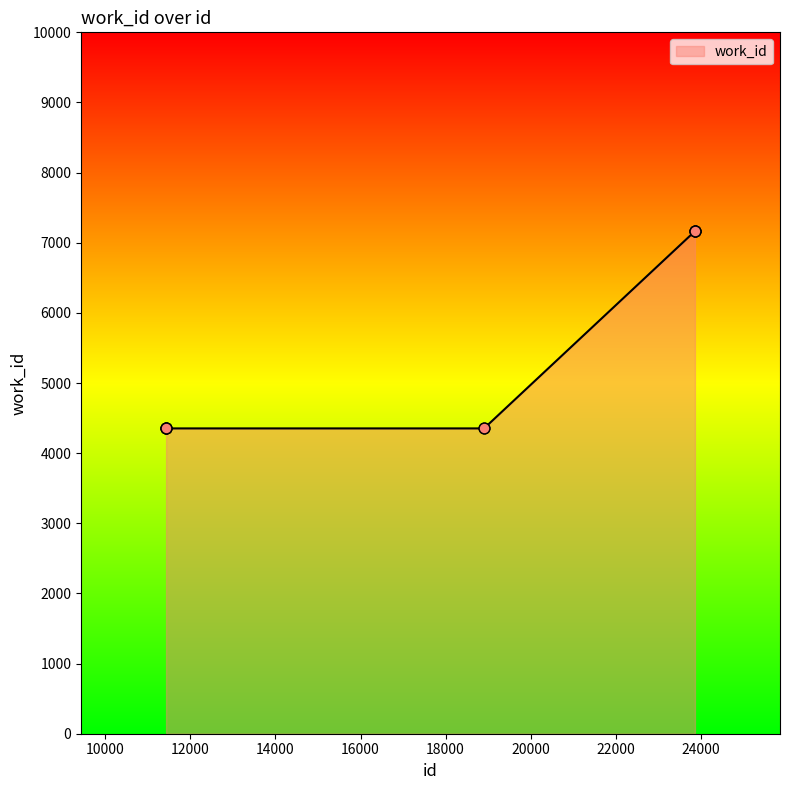

What is the maximum value shown in the chart?

7163